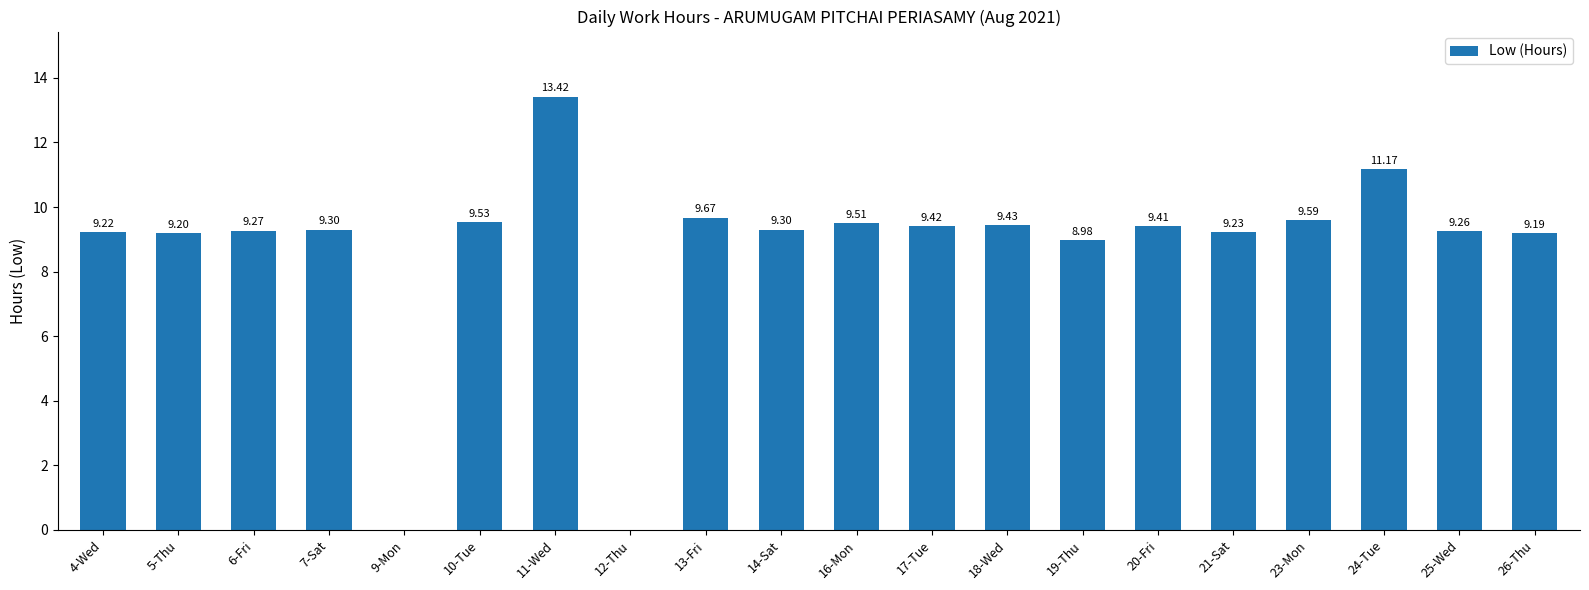

At which category does the chart reach its peak across all series?

11-Wed